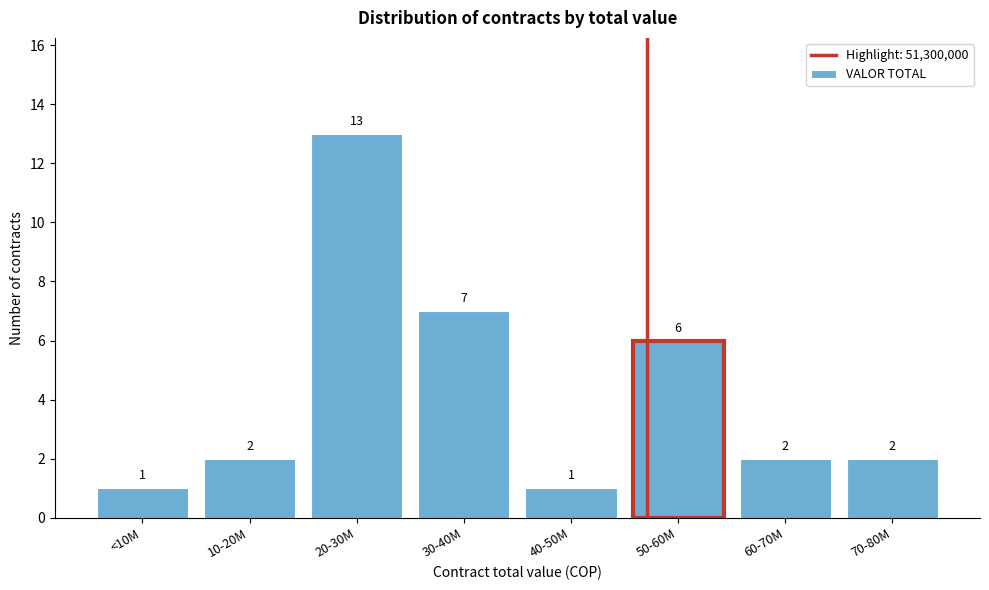

Reading left to right, extract all data points from this chart.

1	2	13	7	1	6	2	2